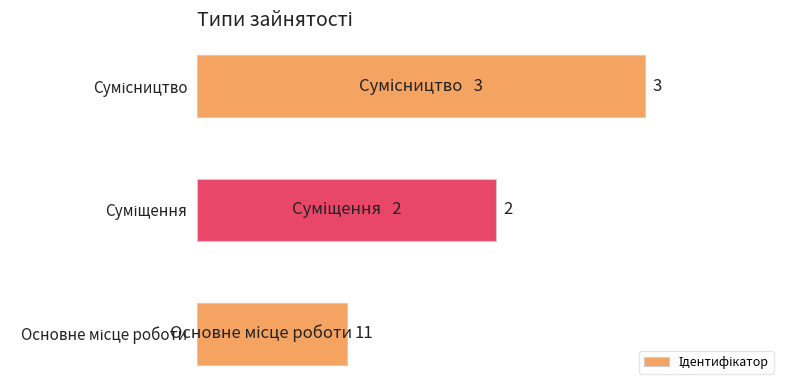

How many bars are there in total?

3